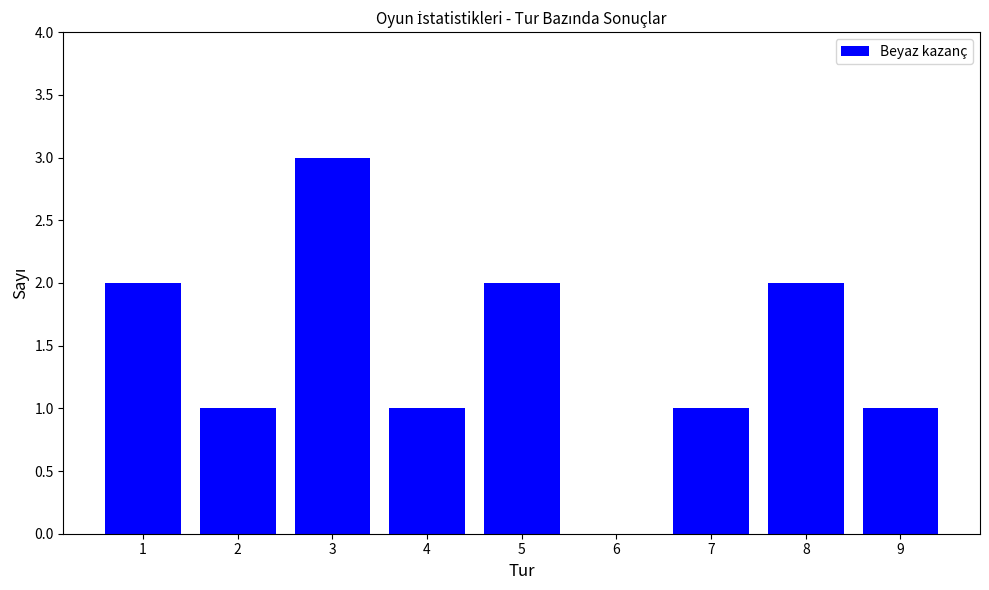

What is the sum of all values?

13